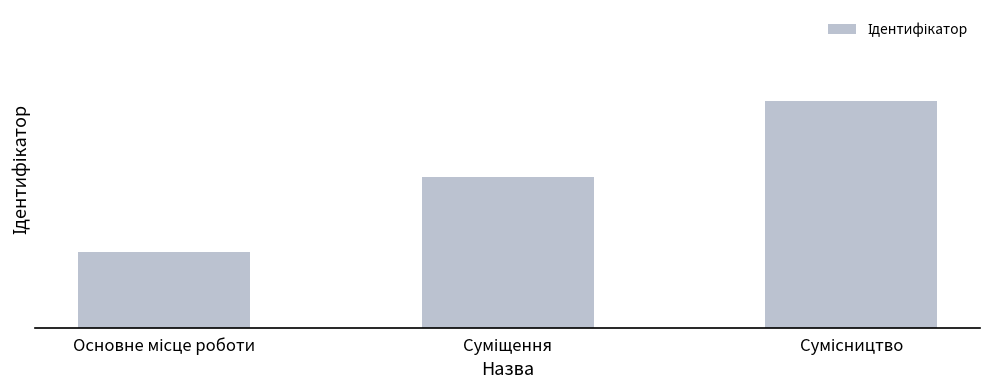

Is it true that the value at Суміщення is 2?

True